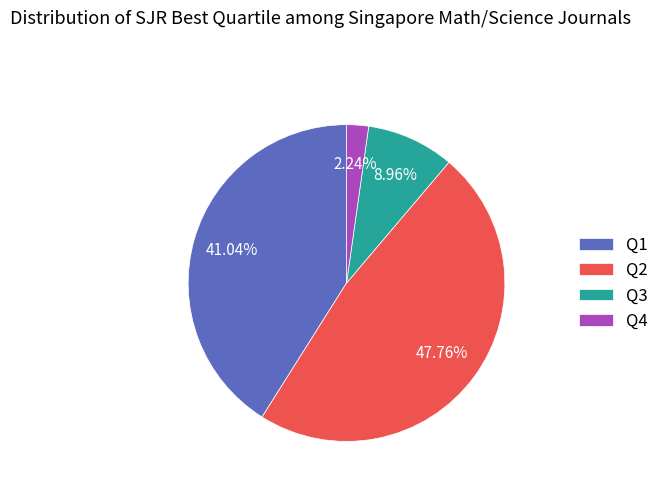

Count the number of slices in the pie.

4